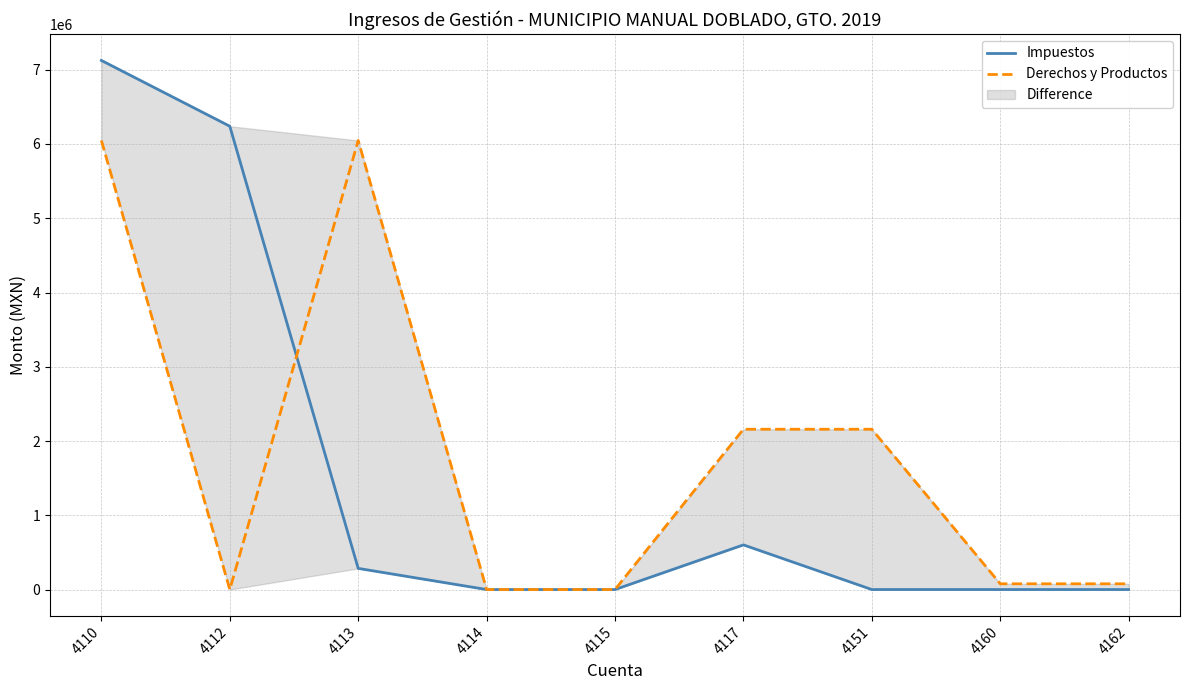

Count the number of categories in the chart.

9